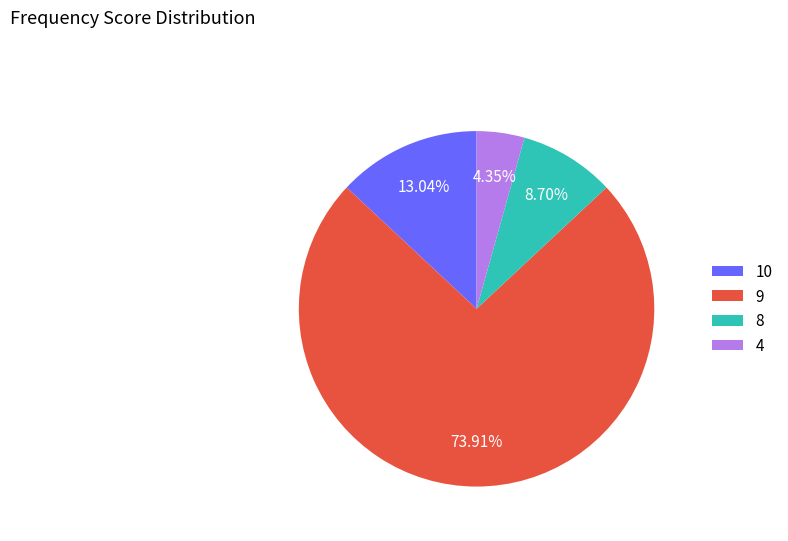

How many segments does this pie chart have?

4